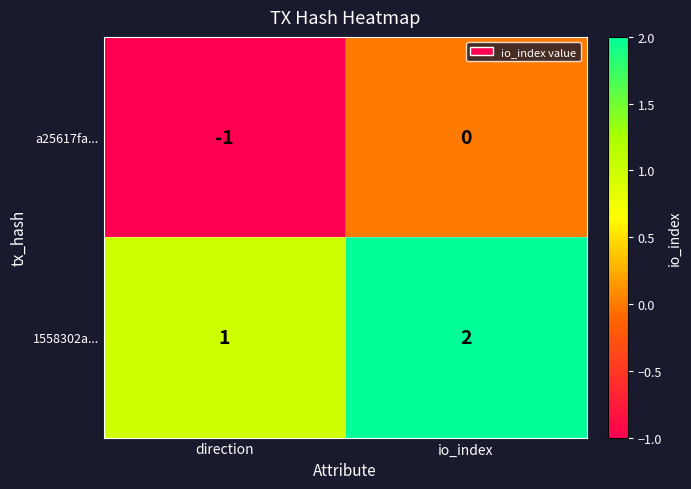

List the series in order of their peak value, highest first.

1558302a..., a25617fa...